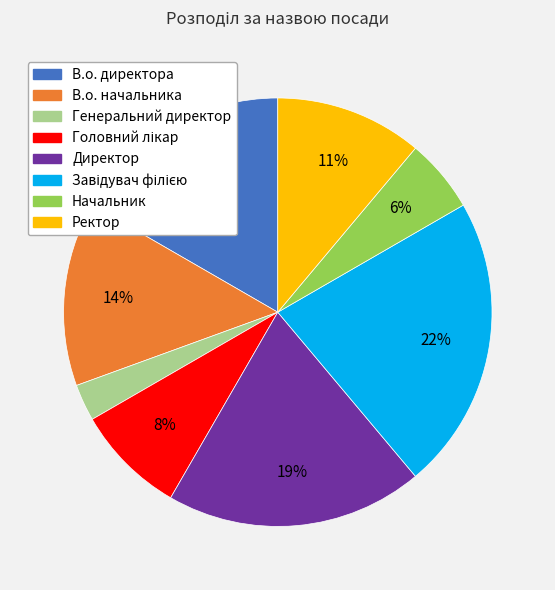

Does Директор represent more than half of the total?

No